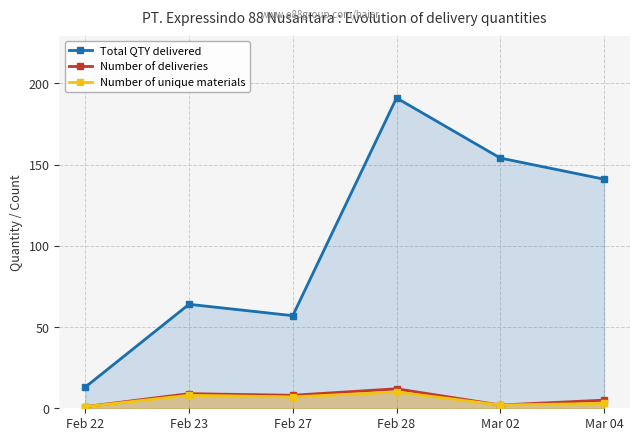

The Total QTY delivered series shows 21 at Feb 23. True or false?

False